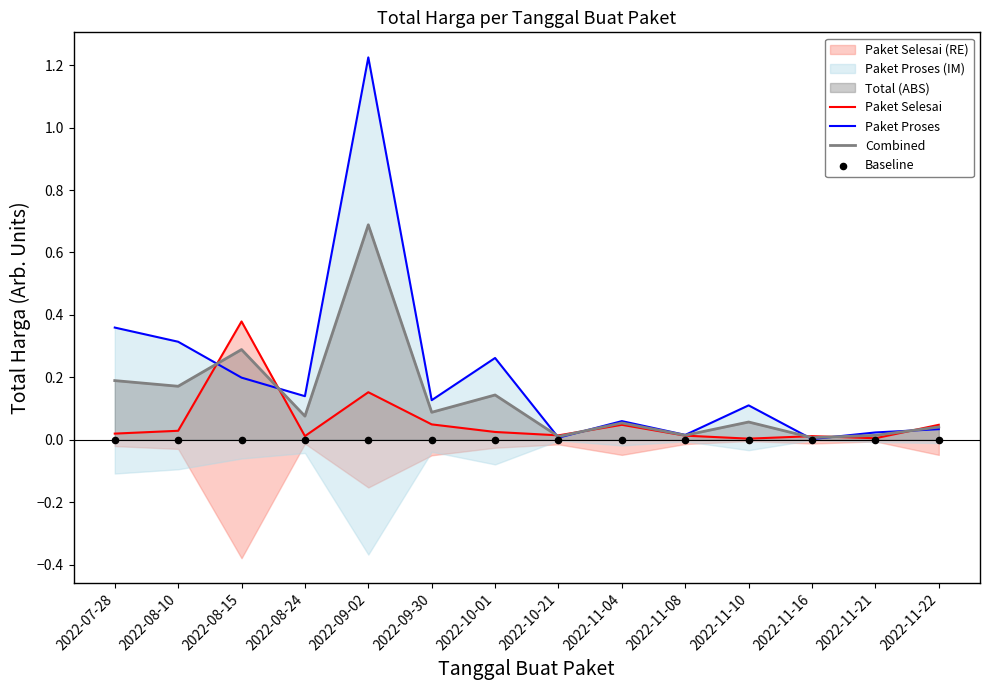

Is the value of Combined at 2022-09-02 greater than the value of Baseline at 2022-11-22?

Yes